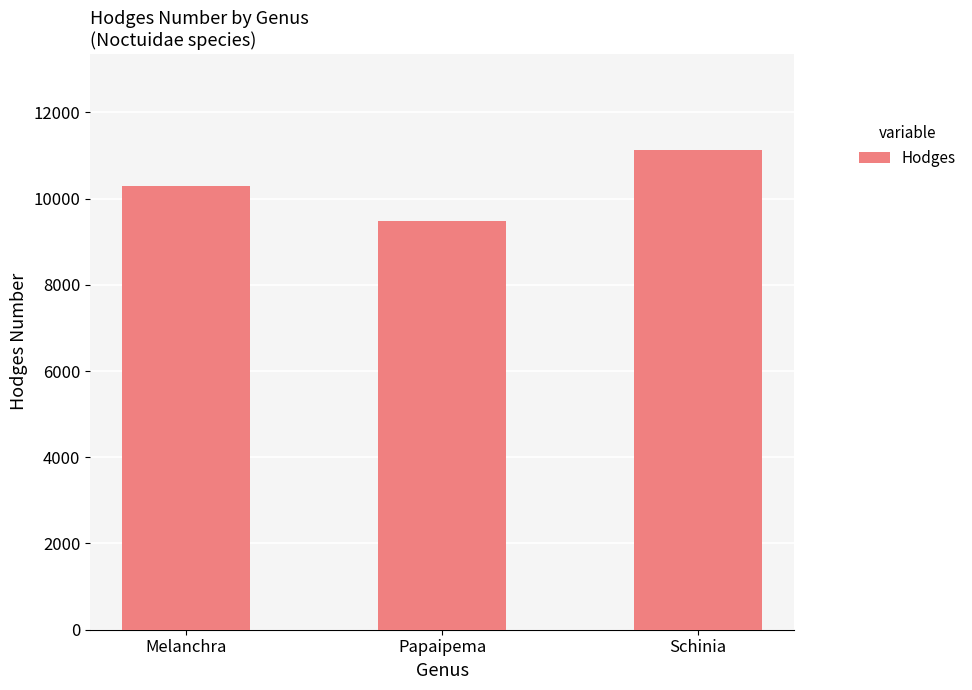

Read the value at Melanchra.

10293